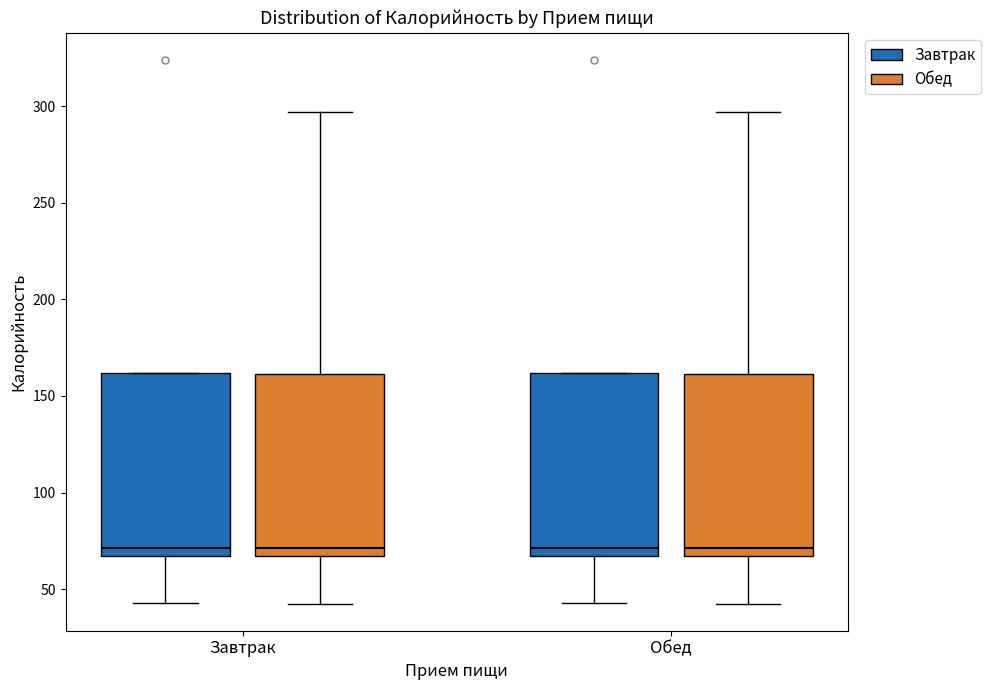

Where is the upper edge of the box for Завтрак (Завтрак) on the y-axis? The values are not printed on the chart, so give them approximately, as read against the axis.

160